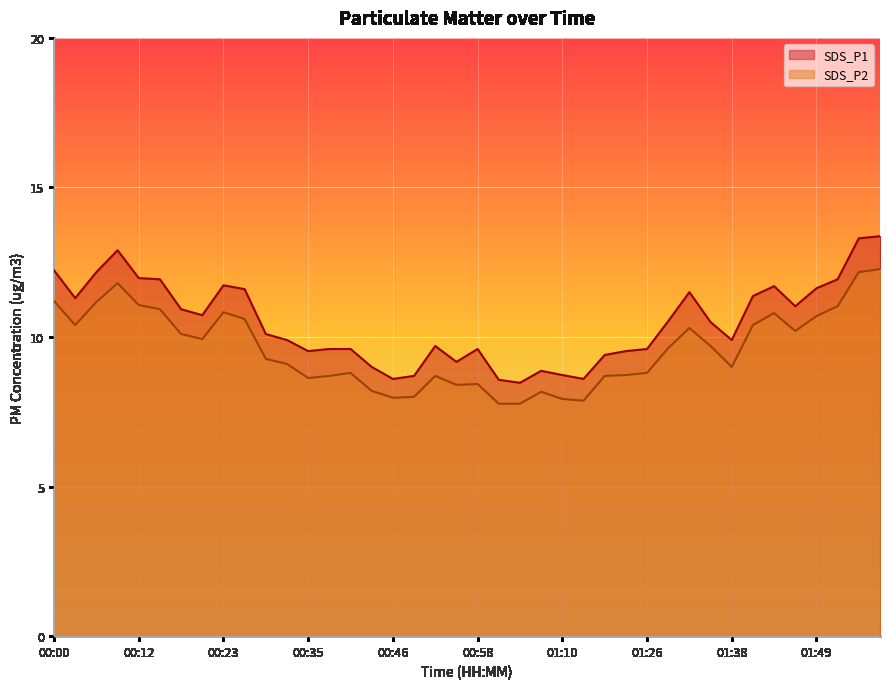

At which label does SDS_P2 first exceed 9?

00:00